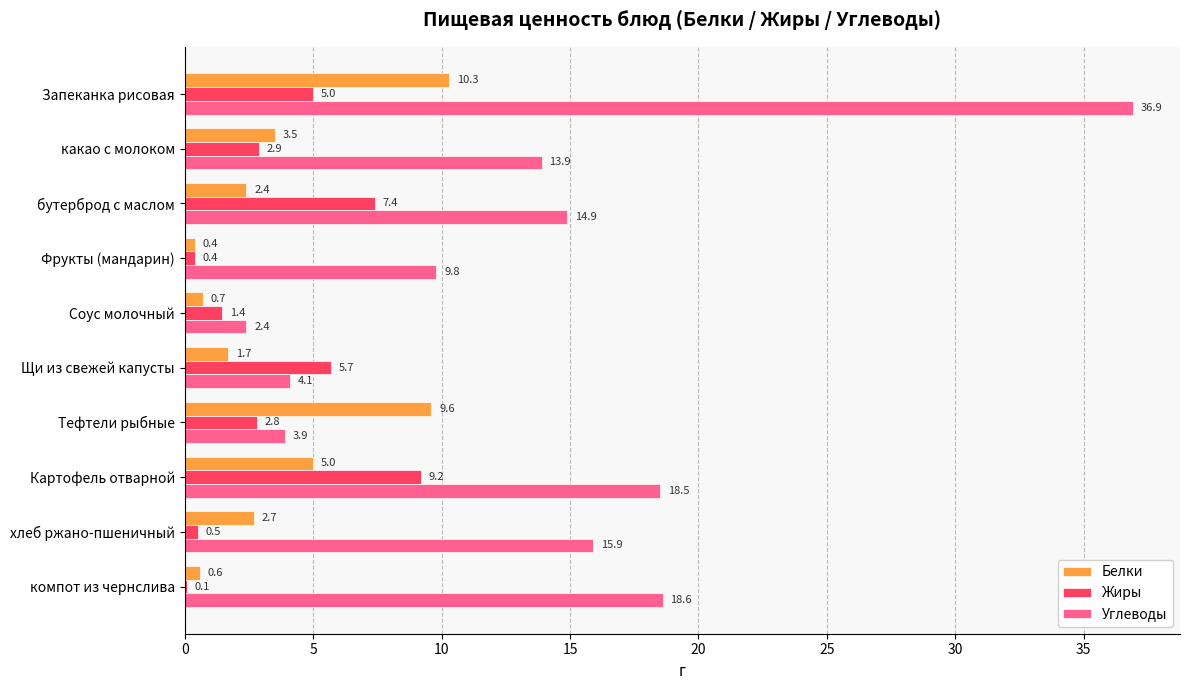

What is the total value across all series at Запеканка рисовая?

52.2